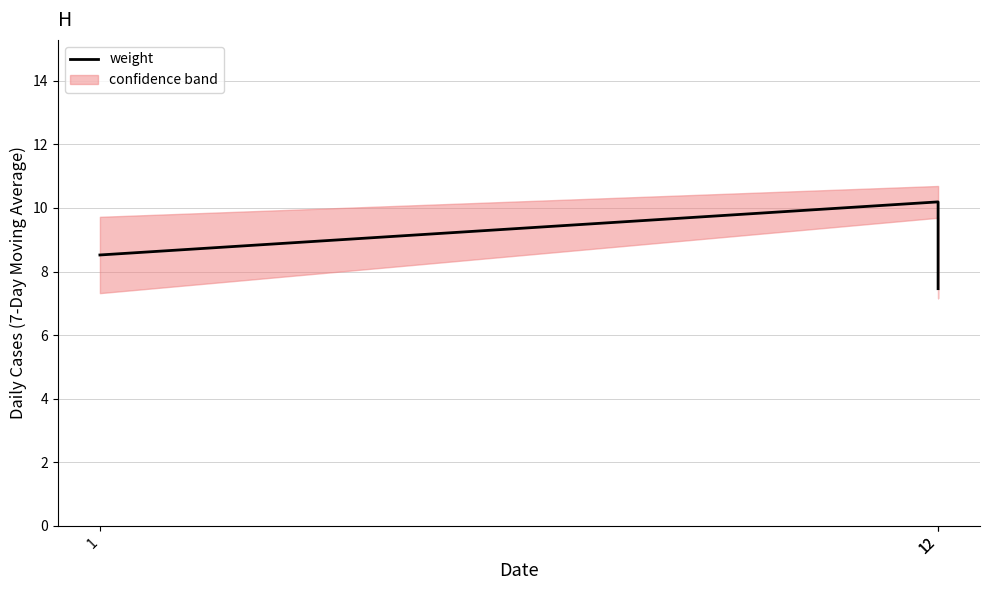

Rank the categories by value from highest to lowest.

12, 1, 12